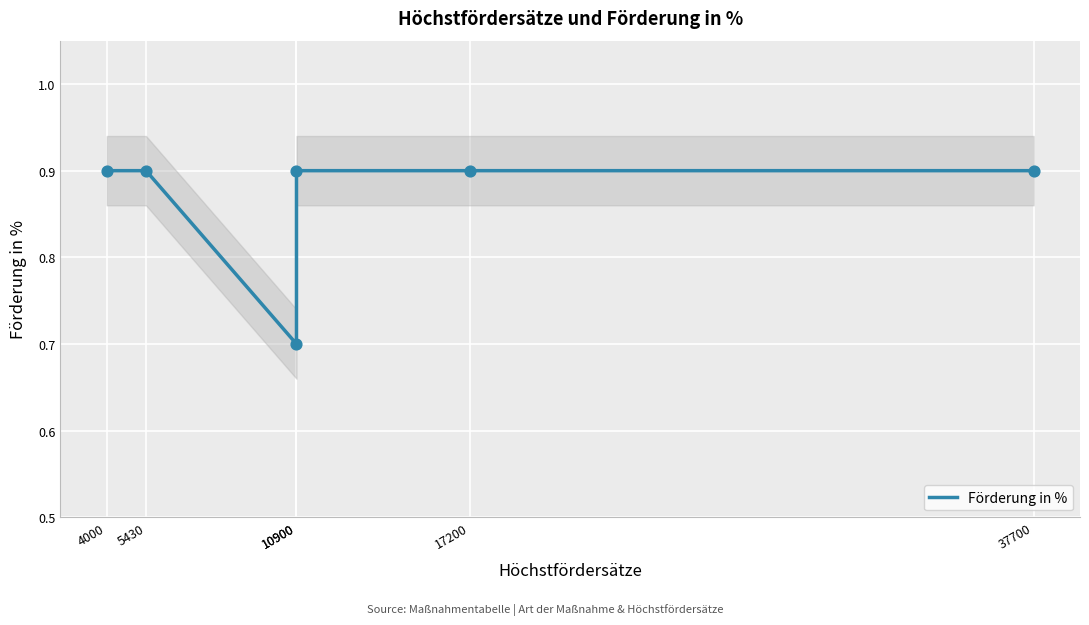

Which has a higher value, 4000 or 10900?

4000